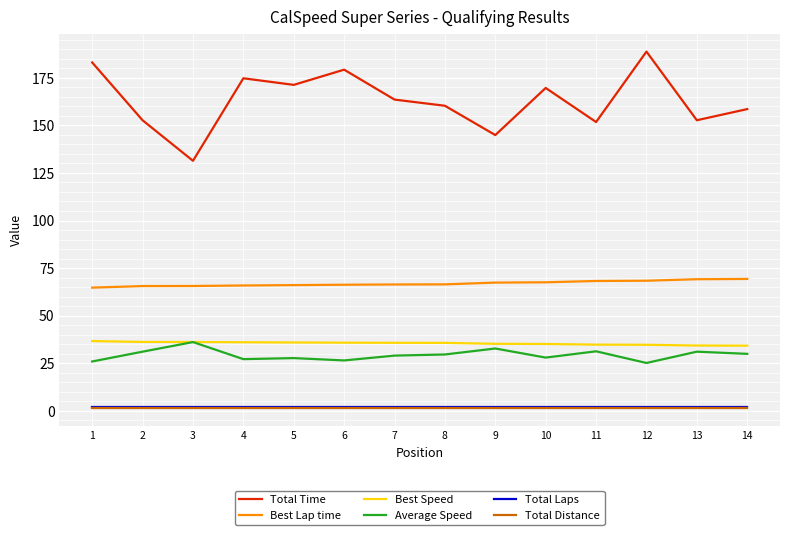

Which series has the largest total across all categories?

Total Time